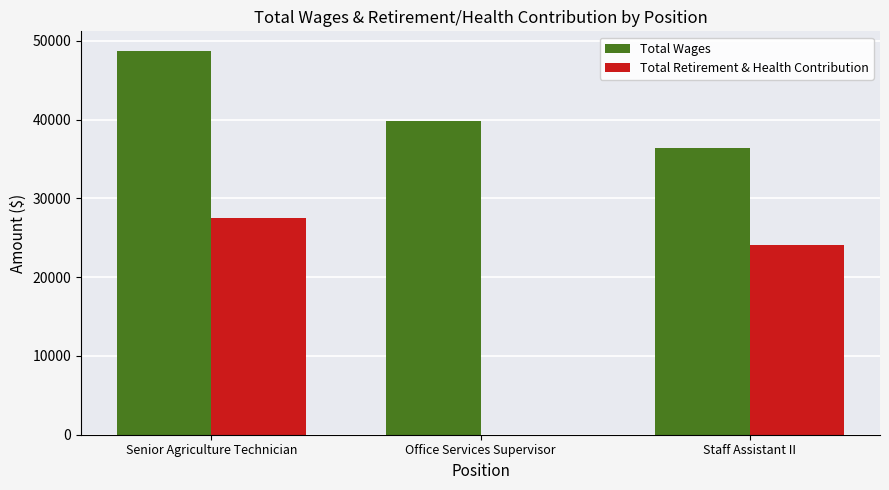

Between Senior Agriculture Technician and Staff Assistant II, which series saw the biggest shift?

Total Wages